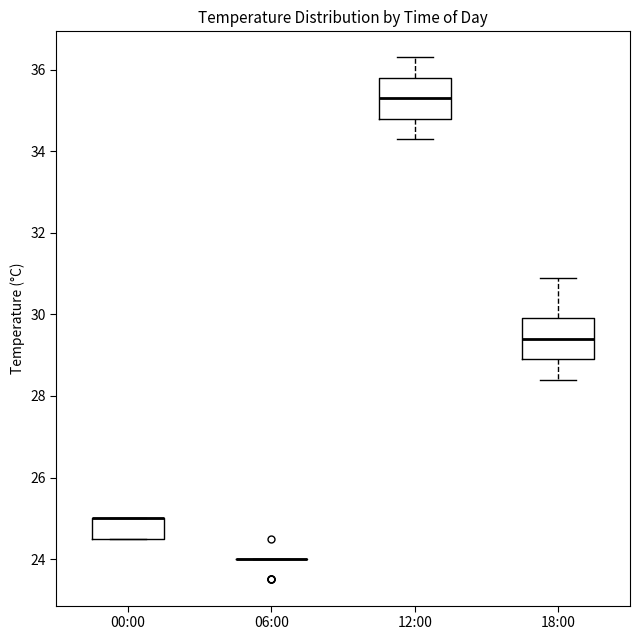

Where is the lower edge of the box for 00:00 on the y-axis? The values are not printed on the chart, so give them approximately, as read against the axis.

24.6